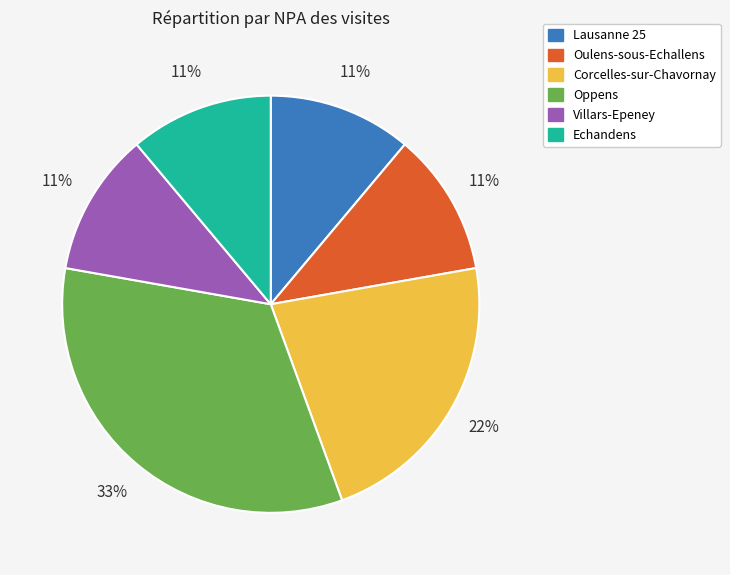

To the nearest percent, what is the difference between the largest and smallest slice percentages?

22%